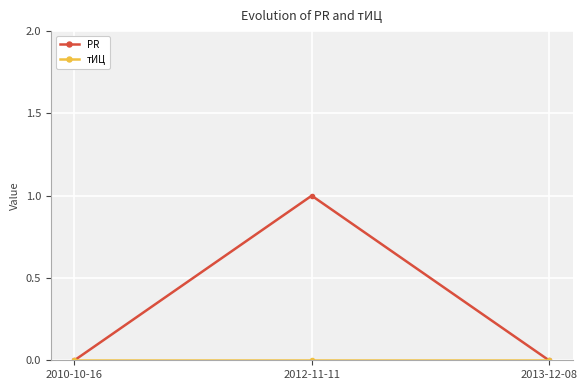

What is the label of the 2nd point from the left?

2012-11-11